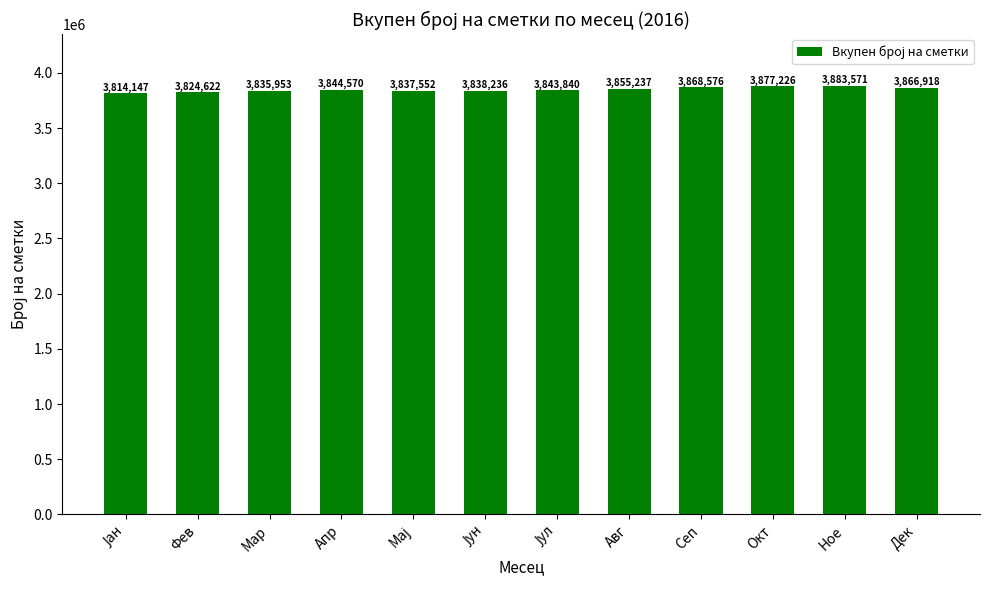

What is the difference between the second highest and minimum values?

63079